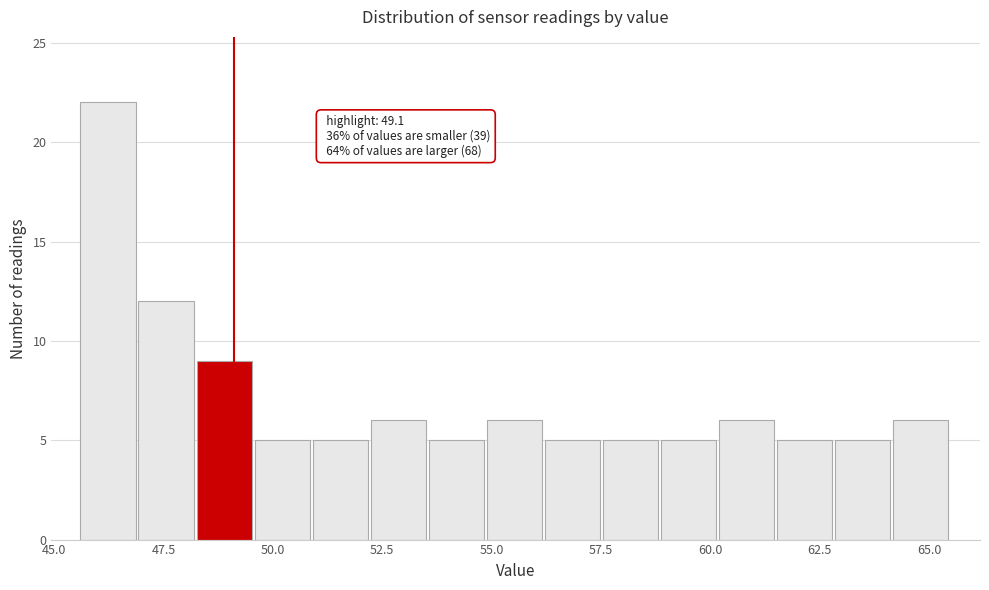

Around what value on the x-axis is the tallest bar? Give the approximate position of its centre, as read against the axis.

46.0